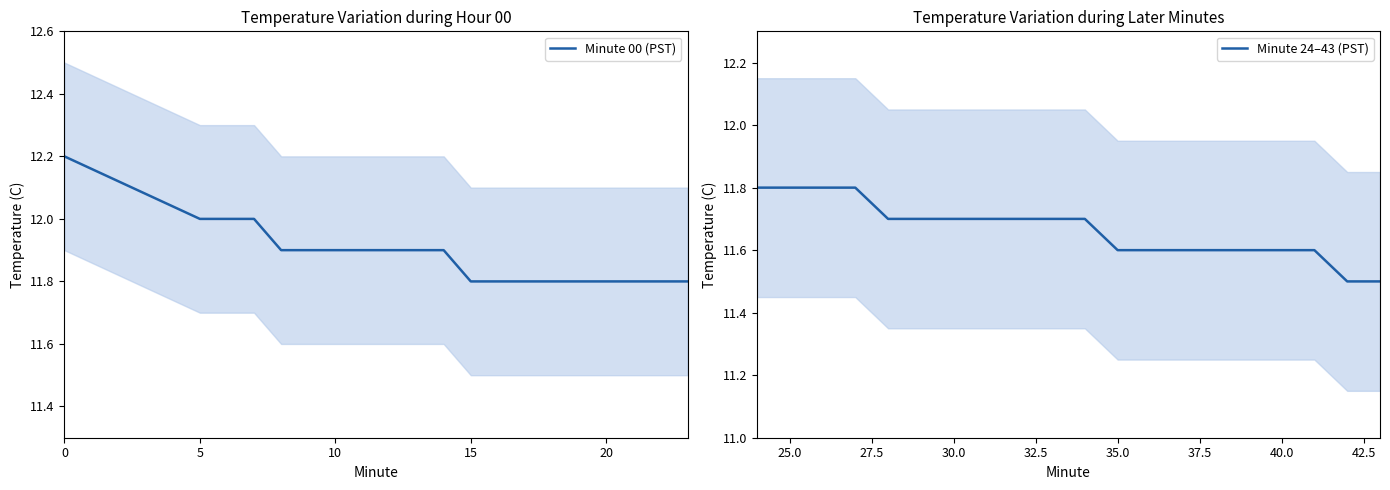

The value of Minute 24–43 (PST) at 10 is 5.9. True or false?

False